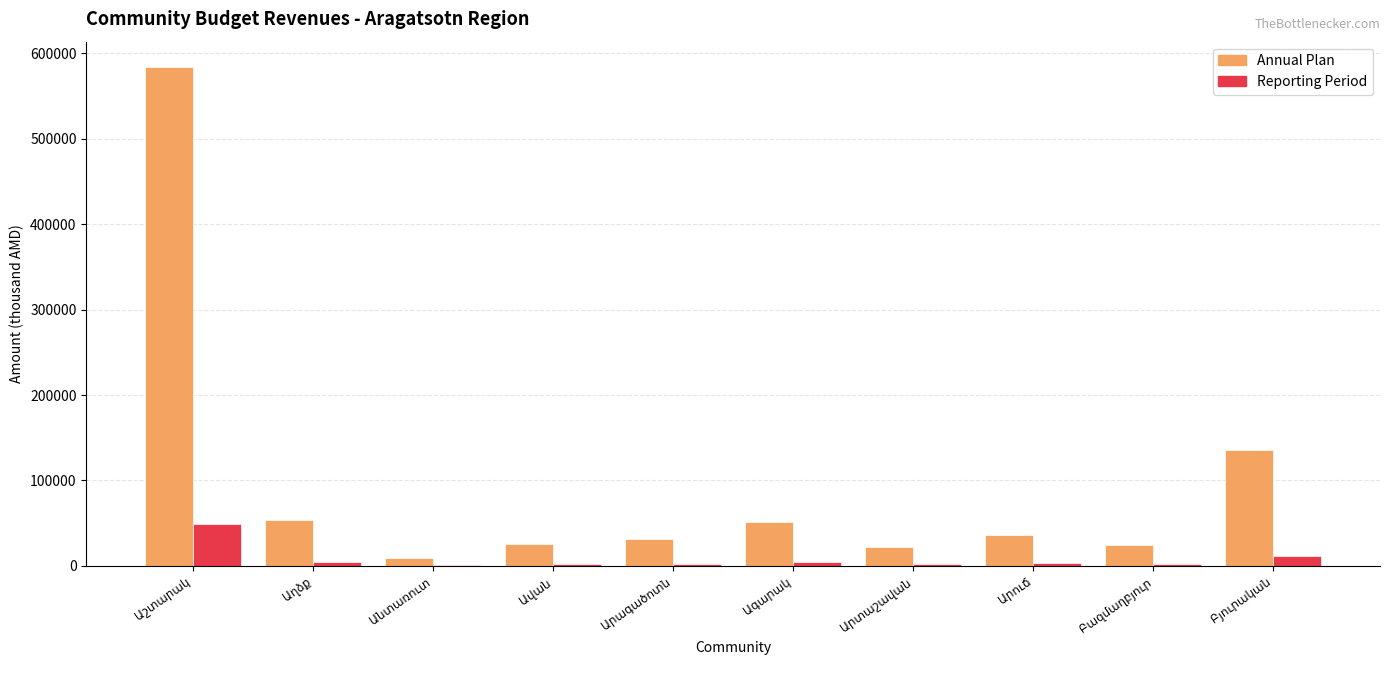

Are the bars horizontal?

No